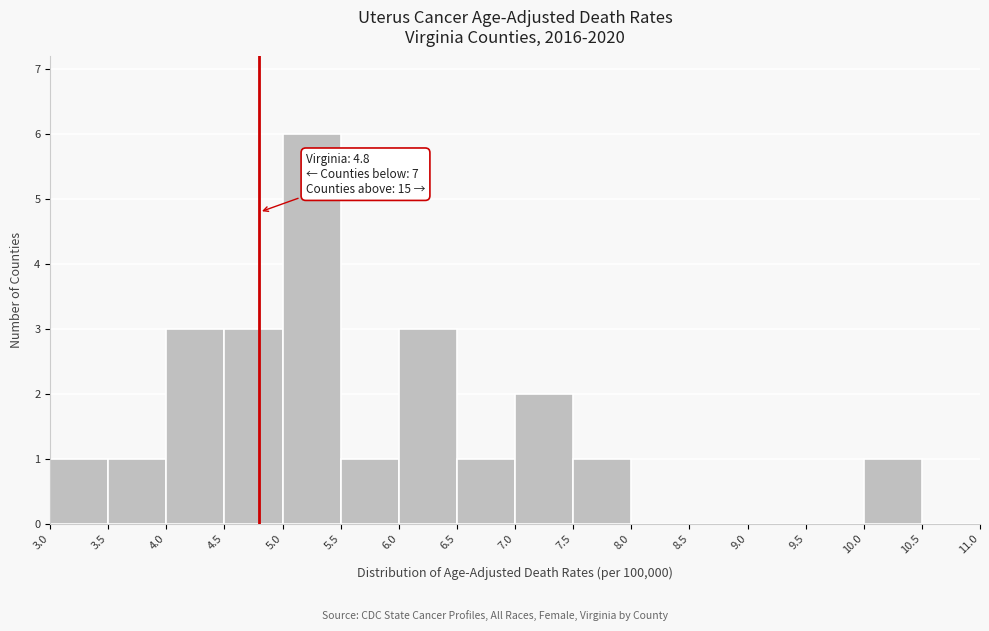

Over which range of the x-axis is the bar tallest?

5.0 to 5.5